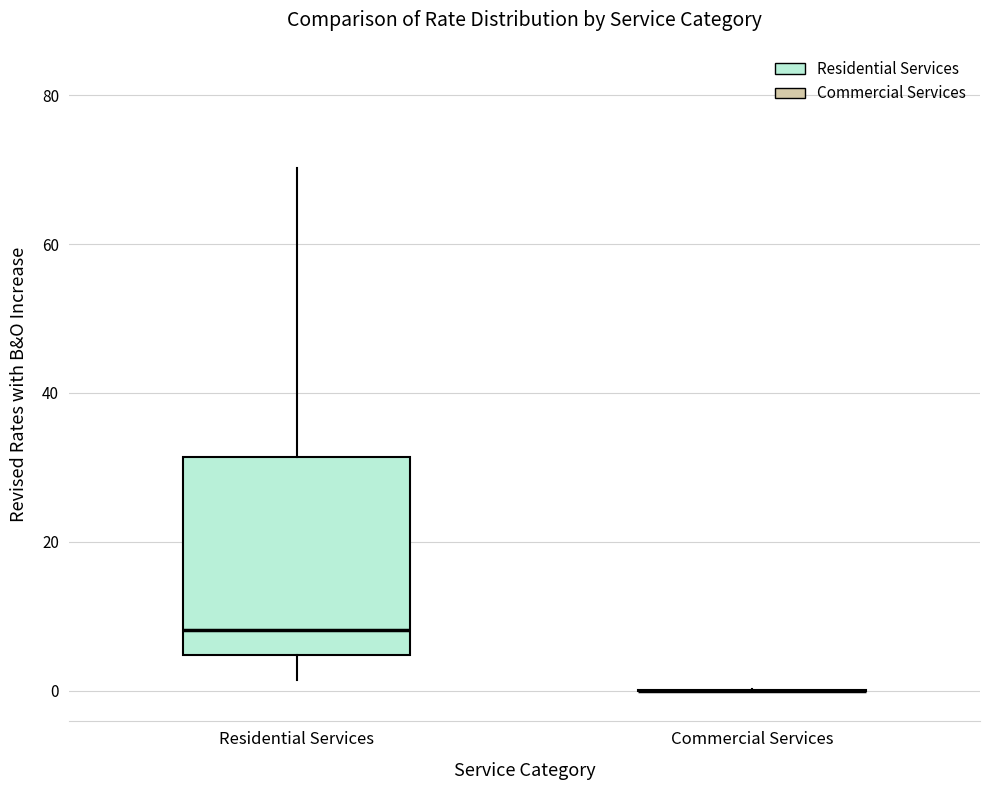

Reading left to right, read every box against the y-axis: the position of its median line, the range the box covers, and the ends of its whiskers. The values are not printed on the chart, so give them approximately, as read against the axis.

Residential Services: median 8, box 4 to 32, whiskers 2 to 70
Commercial Services: box collapsed to a line at 0, whiskers 0 to 0